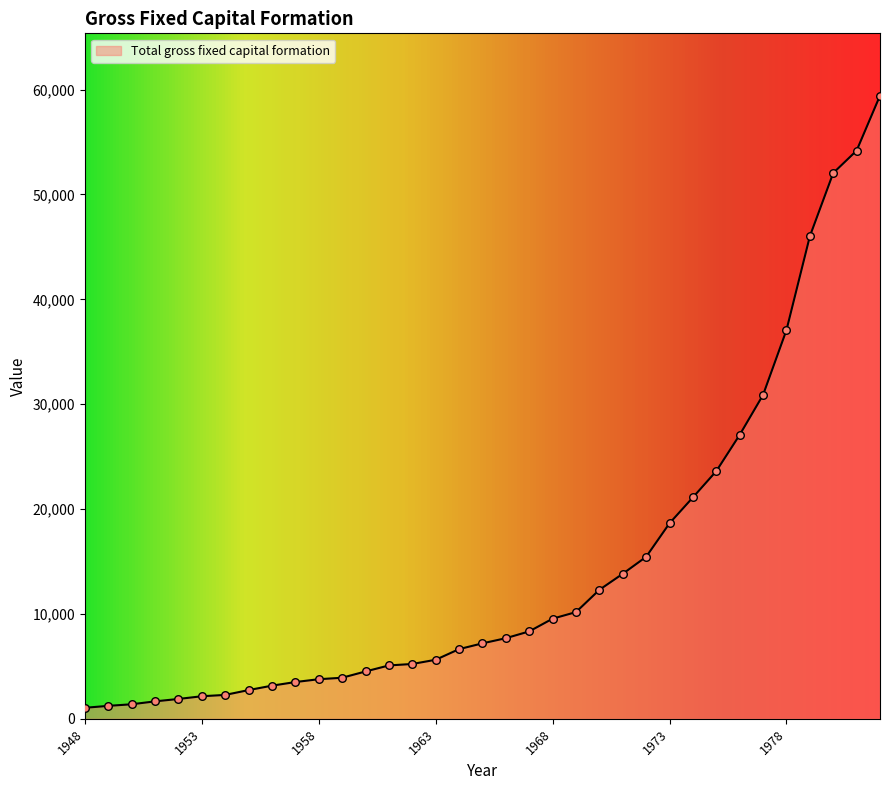

What is the greatest value displayed?

59421